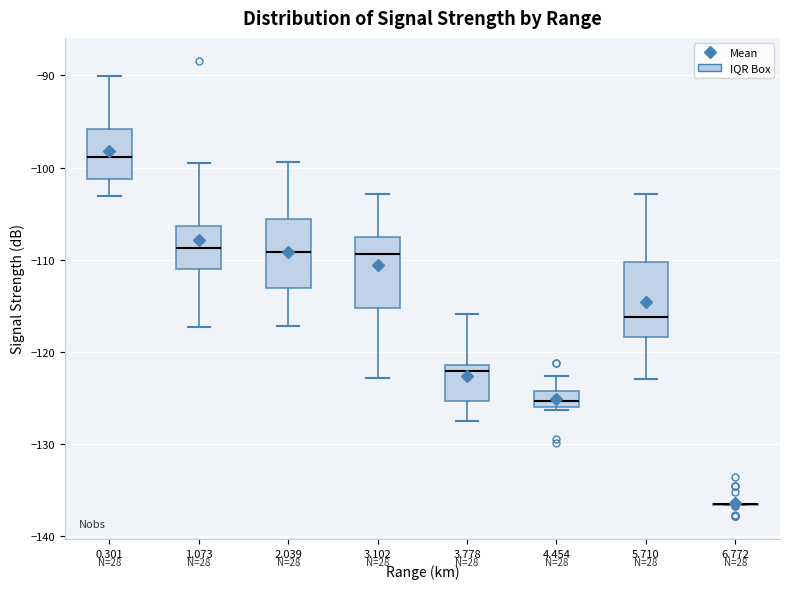

Reading left to right, transcribe this box plot: for each box, give where its median line is, the range the box spans, and where its two whiskers end, as read against the y-axis. The values are not printed on the chart, so give them approximately, as read against the axis.

0.301: median -99, box -101 to -96, whiskers -103 to -90
1.073: median -109, box -111 to -106, whiskers -117 to -99
2.039: median -109, box -113 to -106, whiskers -117 to -99
3.102: median -109, box -115 to -108, whiskers -123 to -103
3.778: median -122, box -125 to -121, whiskers -127 to -116
4.454: median -125, box -126 to -124, whiskers -126 (just below the box's lower edge) to -123
5.710: median -116, box -118 to -110, whiskers -123 to -103
6.772: box collapsed to a line at -136, whiskers -137 to -136